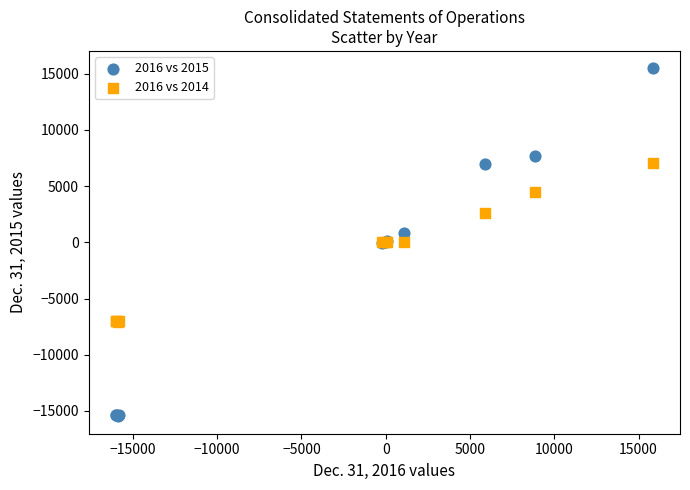

Which series reaches the maximum Y coordinate?

2016 vs 2015